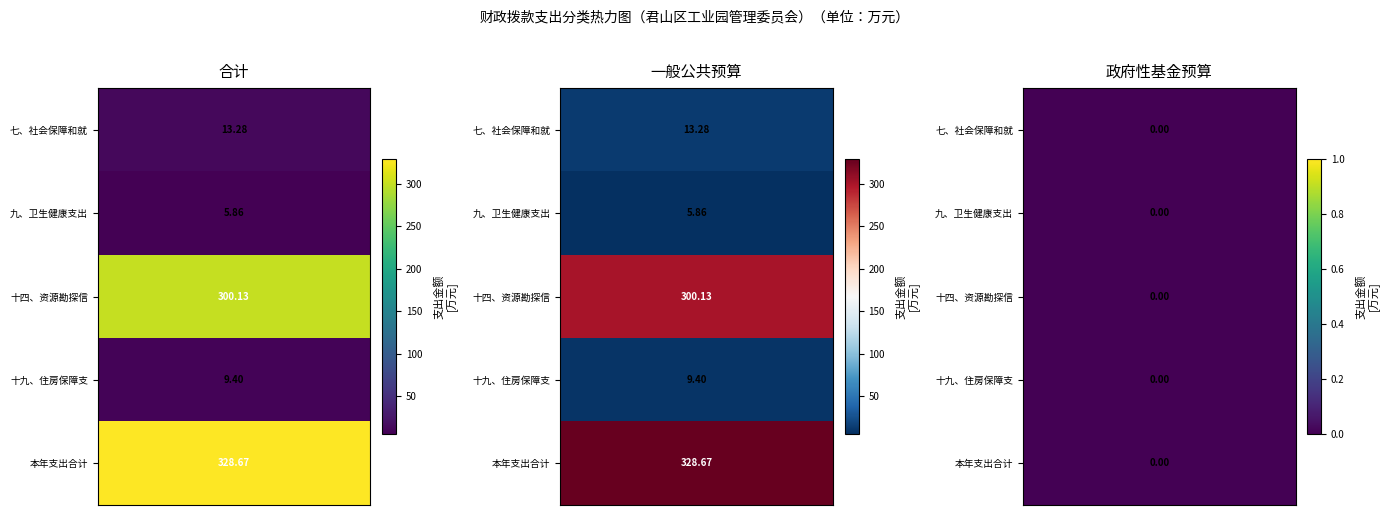

Count the number of data series in this chart.

5